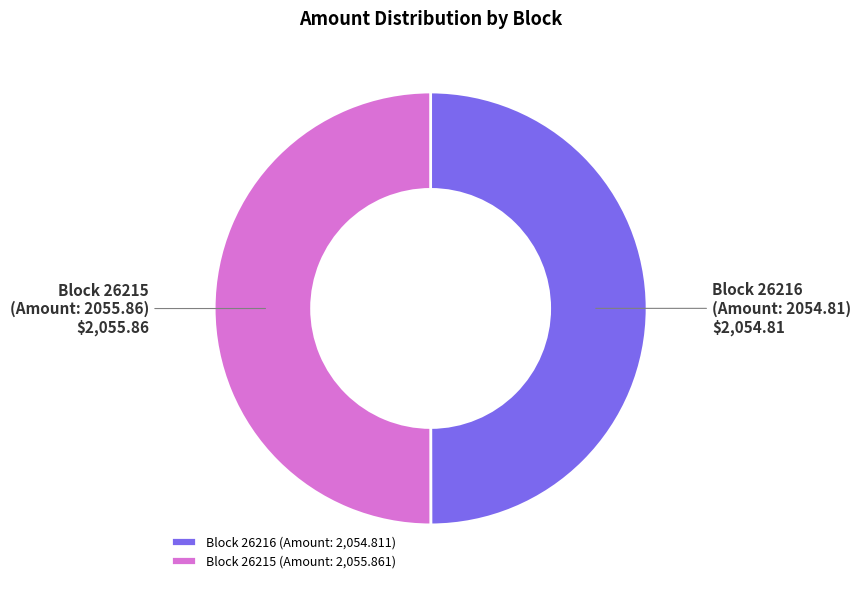

What is the ratio of the value at Block 26216 (Amount: 2054.81) to the value at Block 26215 (Amount: 2055.86)?

1.0